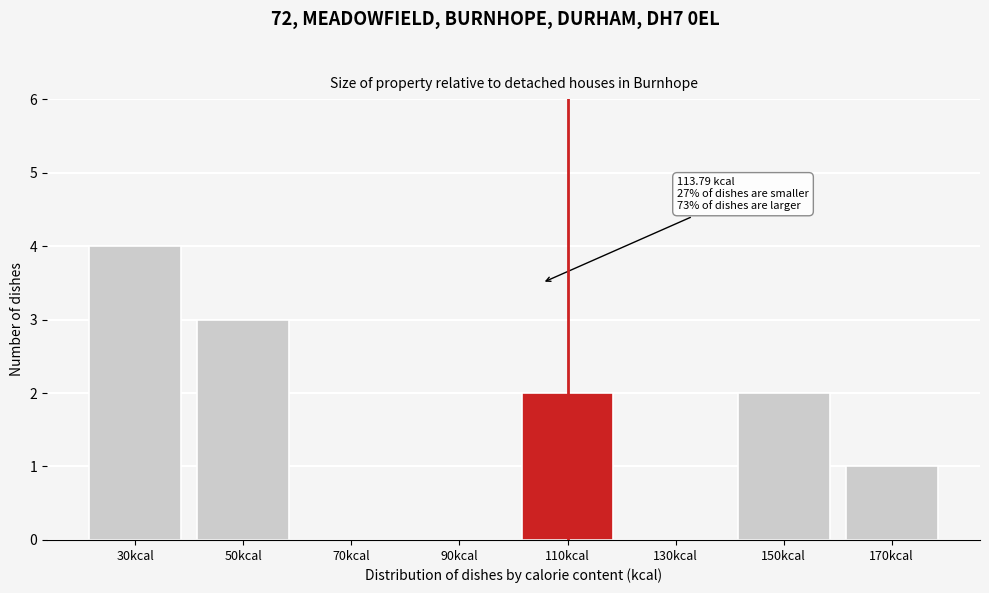

Reading right to left, transcribe all the data shown in this chart.

170kcal=1	150kcal=2	130kcal=0	110kcal=2	90kcal=0	70kcal=0	50kcal=3	30kcal=4